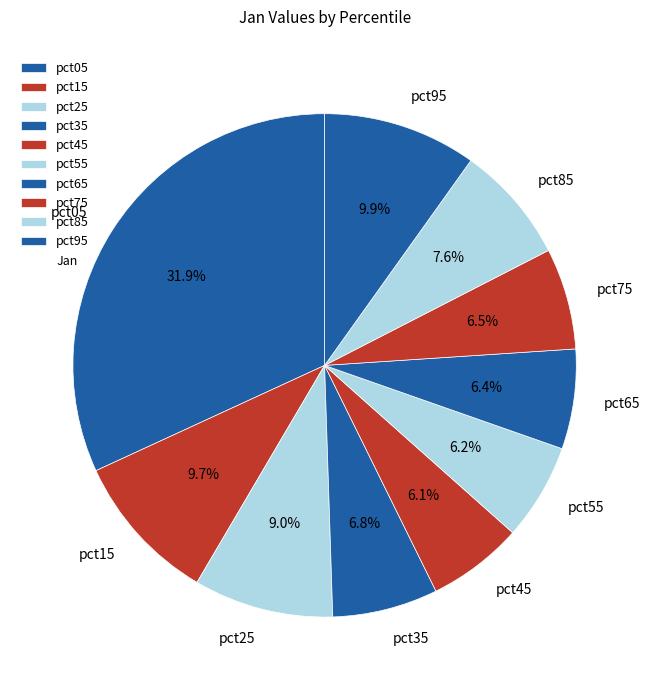

True or false: pct85 accounts for 1% of the total.

False